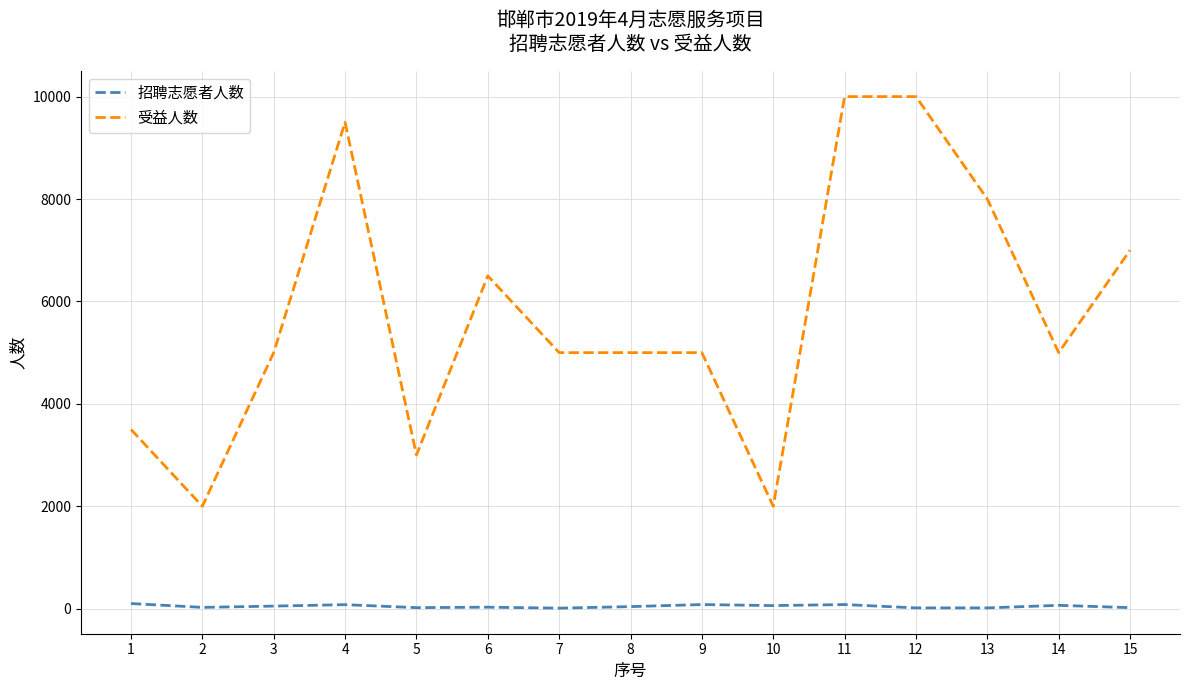

True or false: 招聘志愿者人数 and 受益人数 cross at least once.

False